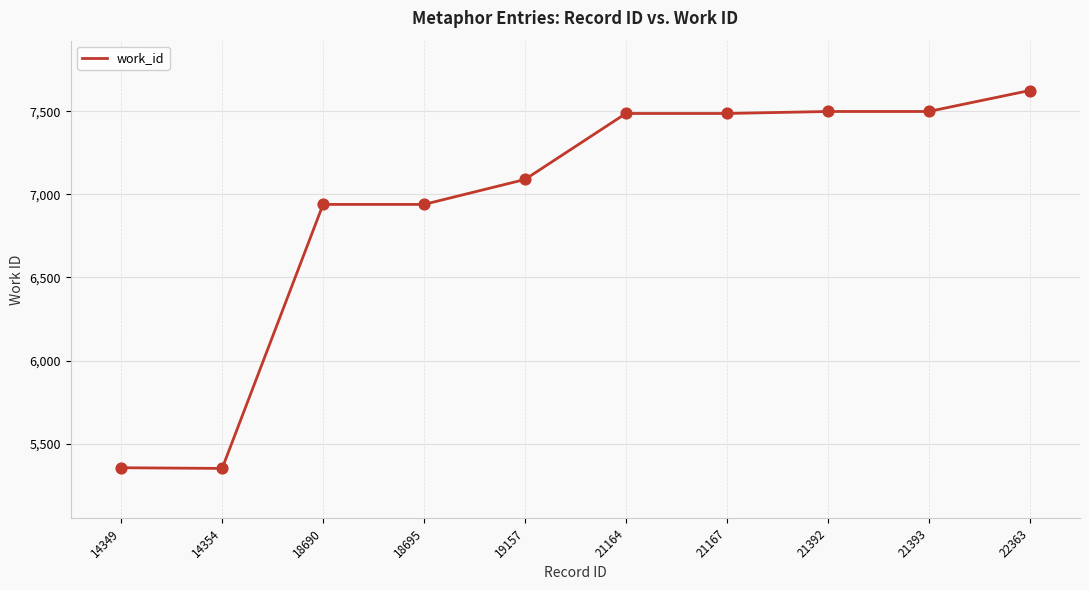

Which has a higher value, 21164 or 18695?

21164